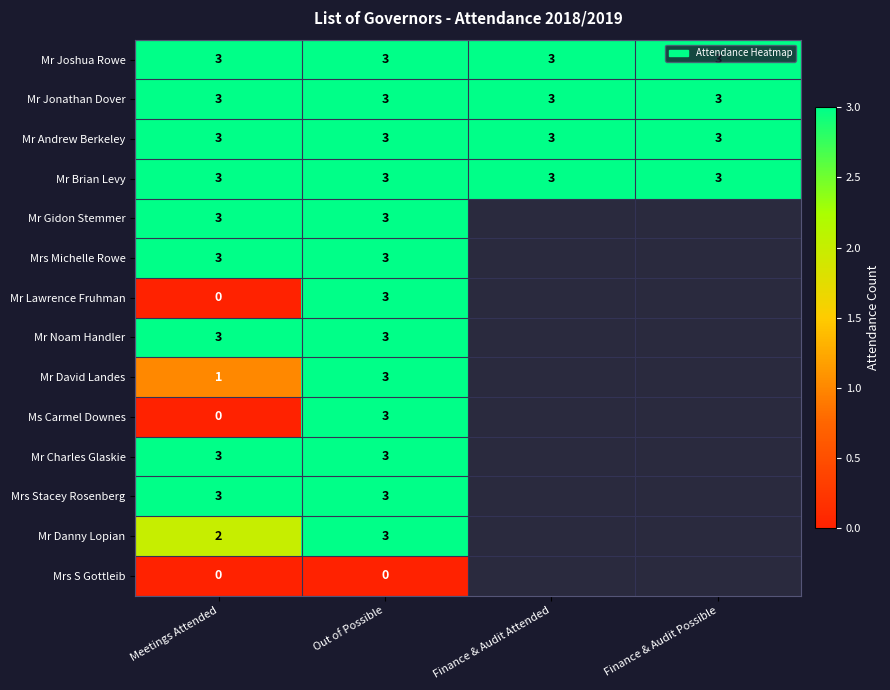

The value of Mr Charles Glaskie at Meetings Attended is 1.5. True or false?

False